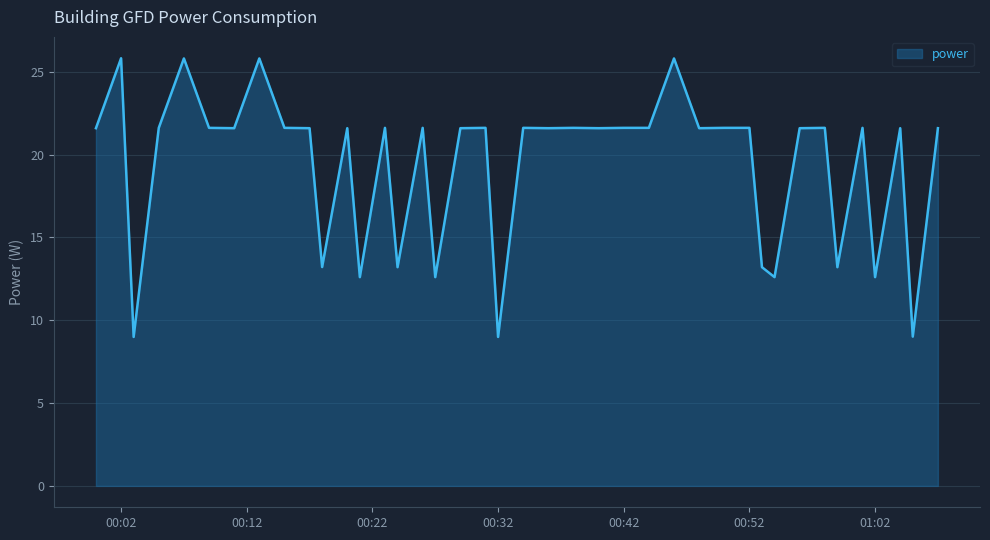

What is the difference between the maximum and minimum values?

16.8